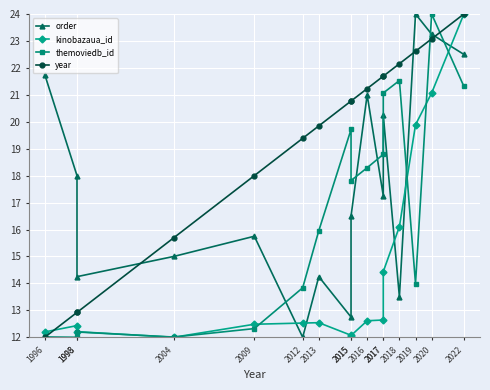

Is it true that year equals 11.6 at 2020?

False